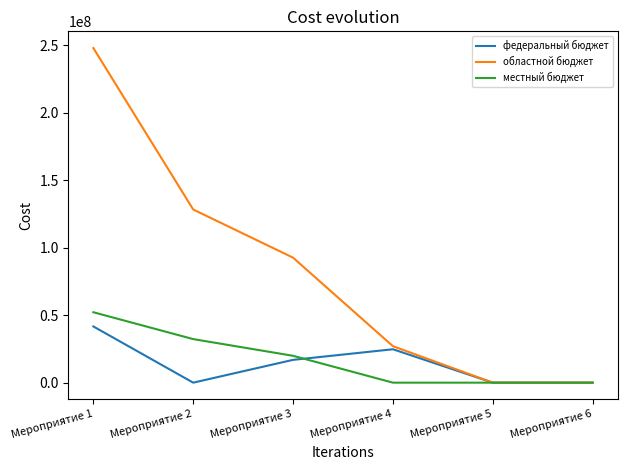

Between Мероприятие 3 and Мероприятие 5, which series saw the biggest shift?

областной бюджет